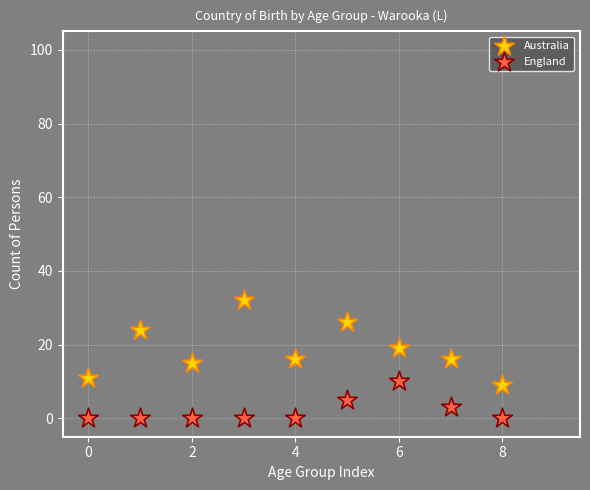

Which series reaches the maximum Y coordinate?

Australia